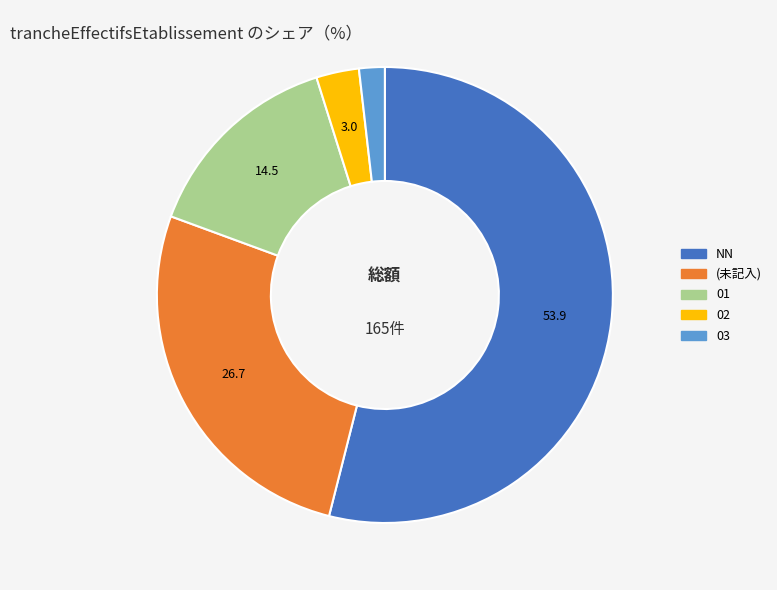

Does any single category account for the majority?

Yes